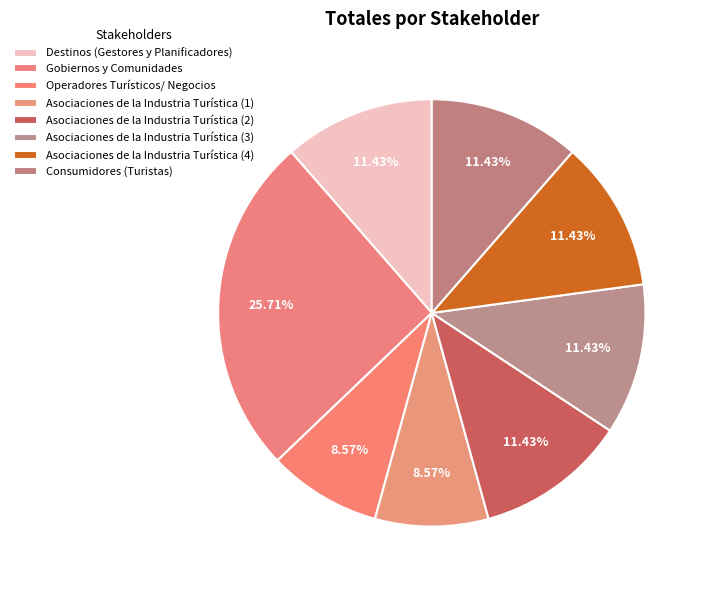

Is it true that Consumidores (Turistas) is 19% of the pie?

False